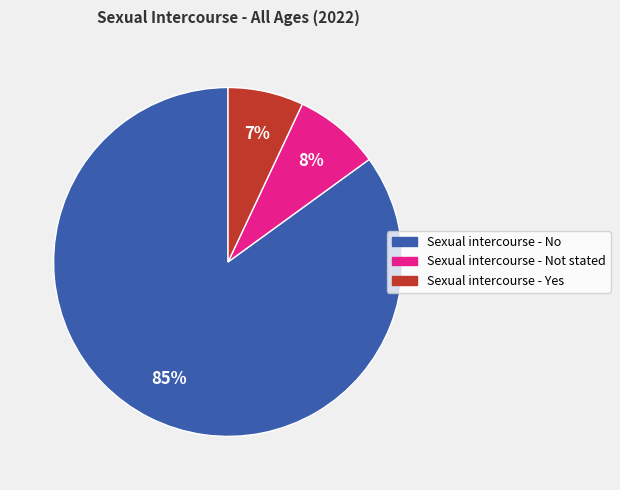

Which category has the biggest portion of the pie?

Sexual intercourse - No